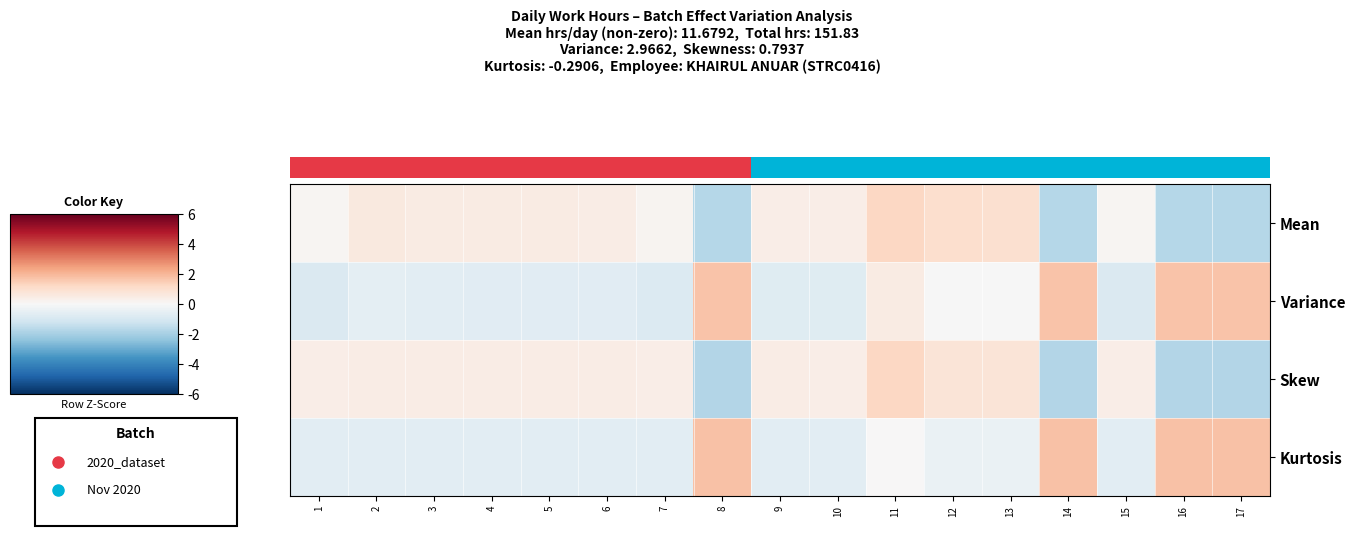

Rank the series by their maximum value, from lowest to highest.

Skew, Variance, Kurtosis, 0.0